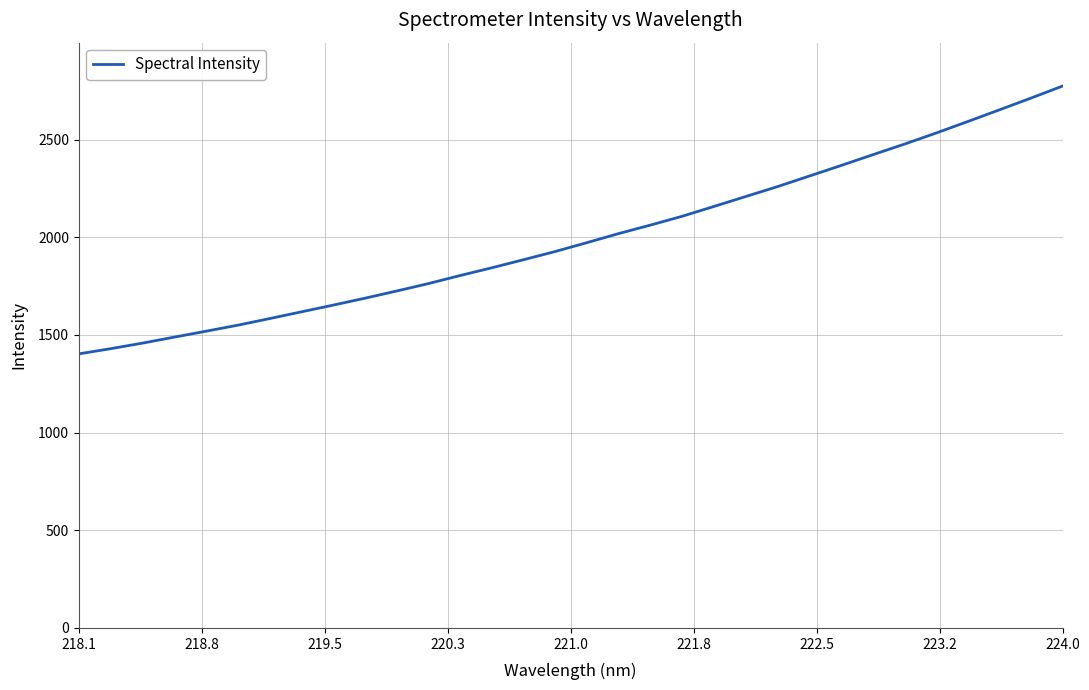

What is the minimum value shown in the chart?

1403.0